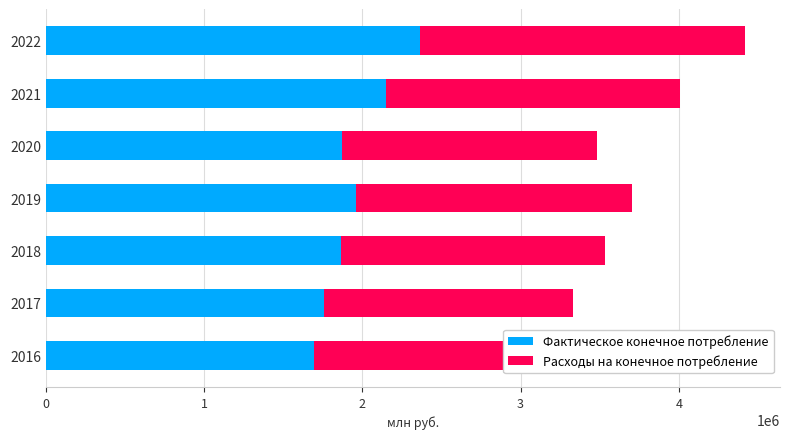

What is the total value across all series at 1?

3331554.0